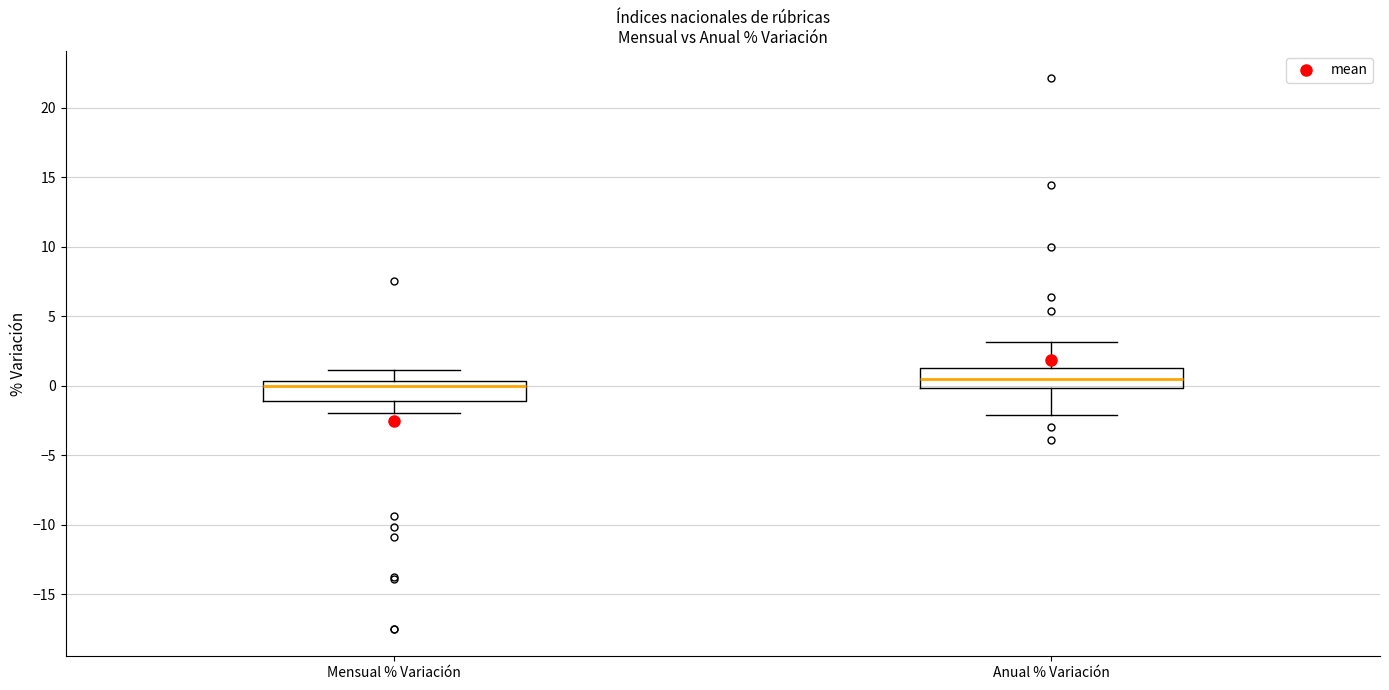

Which box's median line is the lowest?

Mensual % Variación